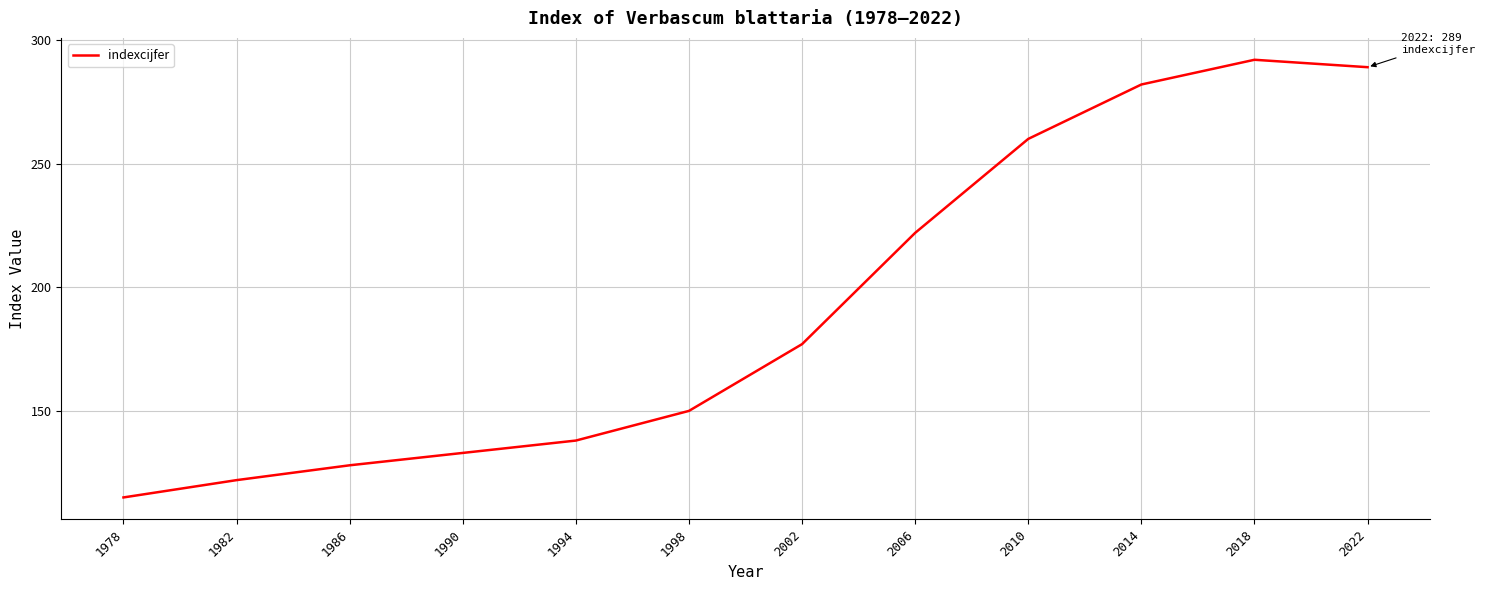

What is the smallest value displayed?

115